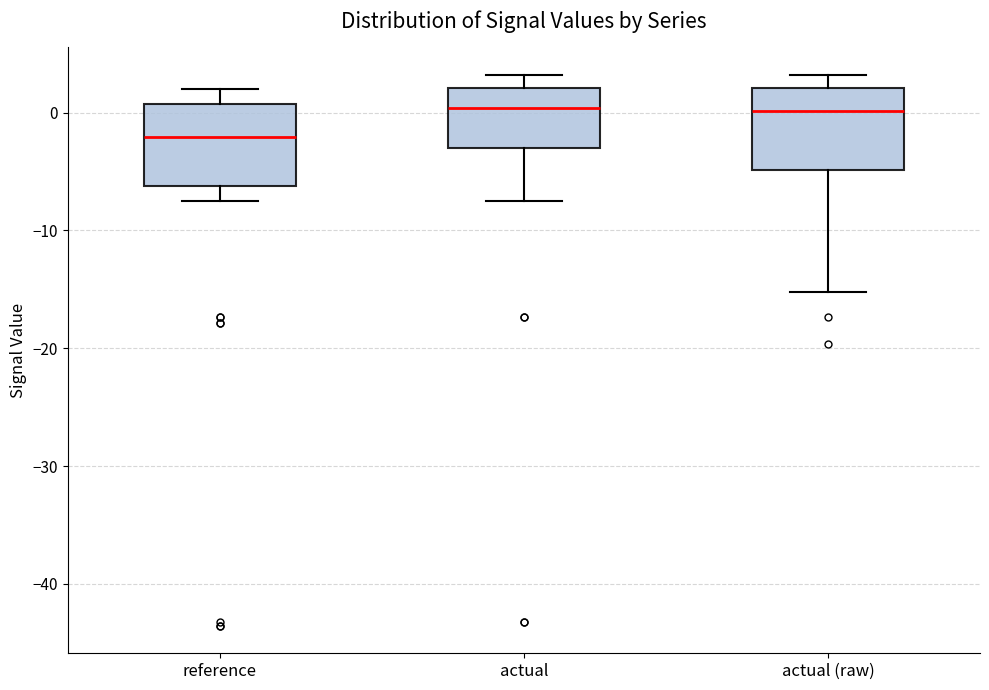

Where does the upper whisker of the box for actual (raw) end on the y-axis? The values are not printed on the chart, so give them approximately, as read against the axis.

3